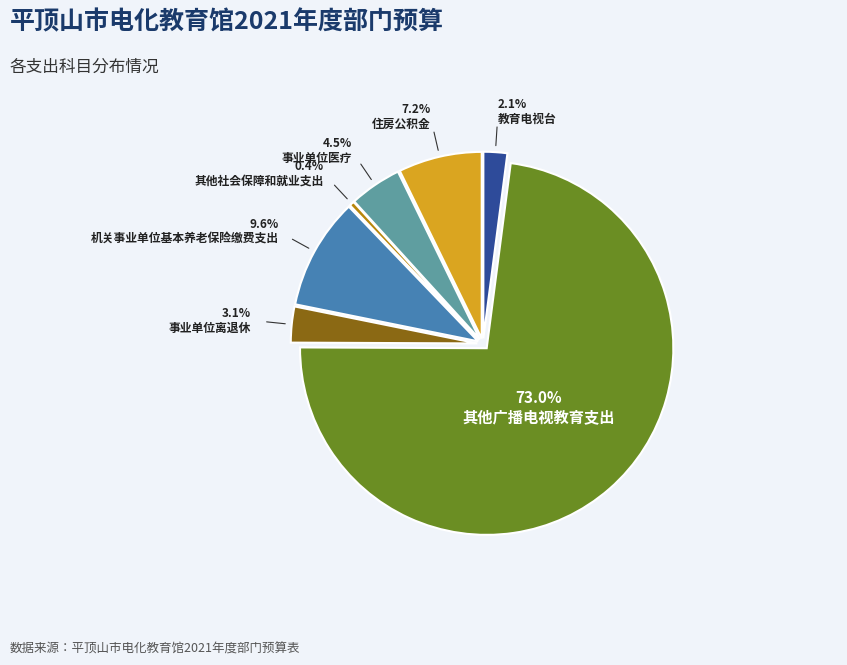

Which category has the biggest portion of the pie?

其他广播电视教育支出